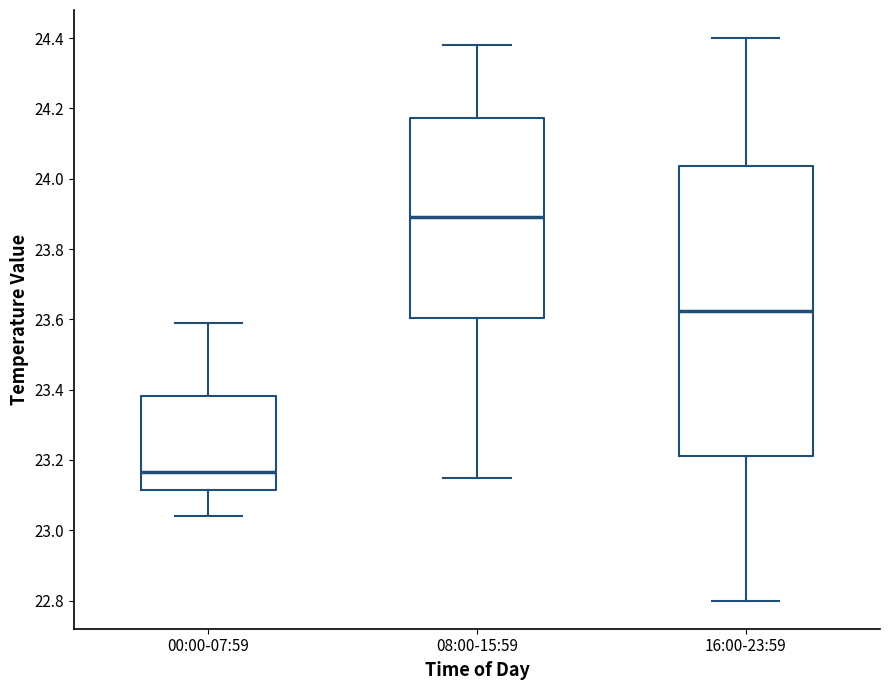

Which box is the tallest, from its lower edge to its upper edge?

16:00-23:59